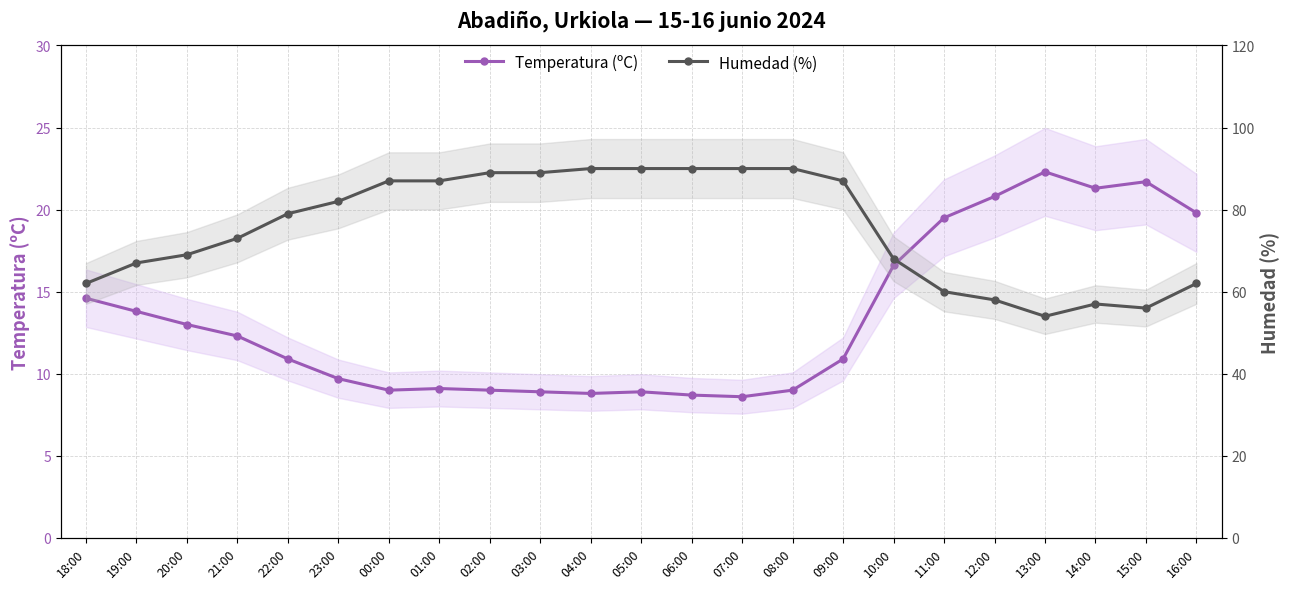

True or false: Temperatura (ºC) and Humedad (%) intersect in this chart.

False